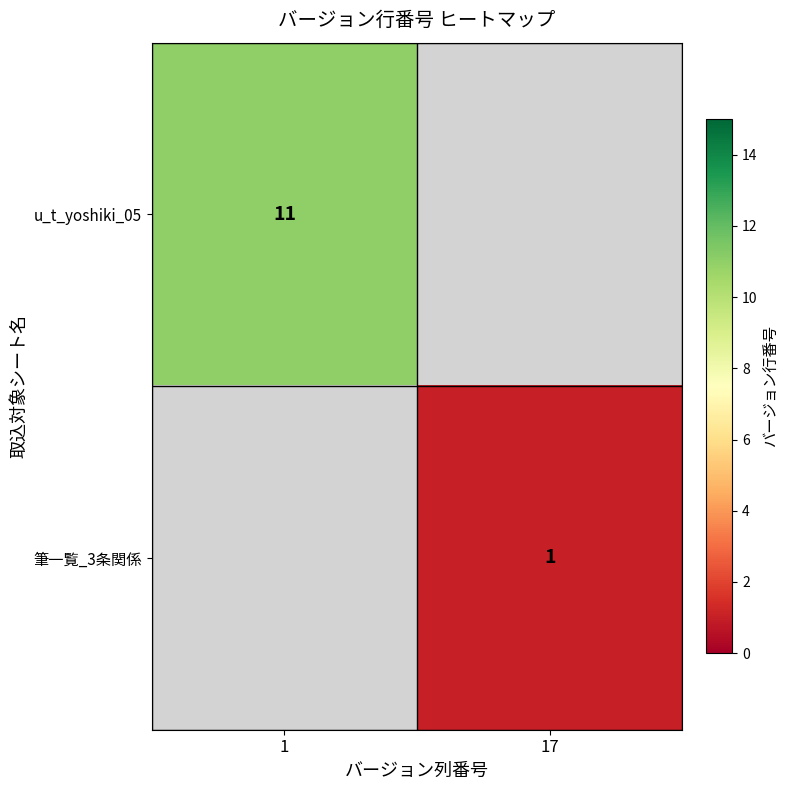

The value of 筆一覧_3条関係 at 17 is 0. True or false?

False